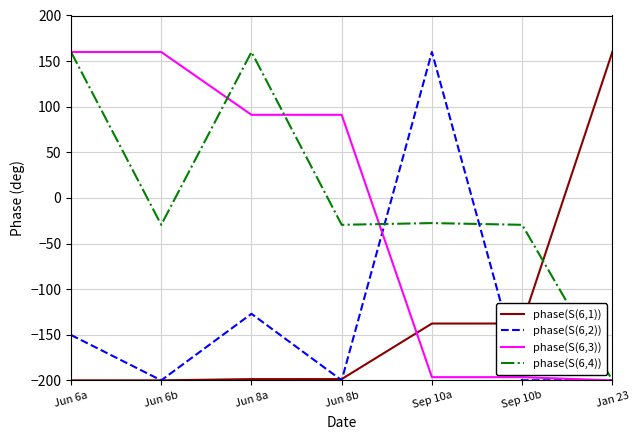

What is the total value across all series at Jan 23?

-439.8